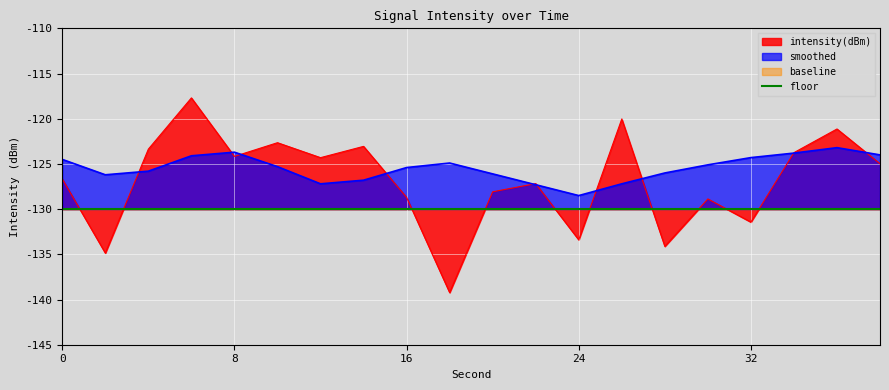

Reading left to right, extract all data points from this chart.

intensity(dBm): 0=-126.7	2=-134.9	4=-123.4	6=-117.7	8=-124.2	10=-122.7	12=-124.3	14=-123.1	16=-128.7	18=-139.2	20=-128.1	22=-127.2	24=-133.4	26=-120.0	28=-134.1	30=-128.9	32=-131.4	34=-123.8	36=-121.1	38=-125.0
smoothed: 0=-124.5	2=-126.2	4=-125.8	6=-124.1	8=-123.7	10=-125.3	12=-127.2	14=-126.8	16=-125.4	18=-124.9	20=-126.1	22=-127.3	24=-128.5	26=-127.2	28=-126.0	30=-125.1	32=-124.3	34=-123.8	36=-123.2	38=-124.0